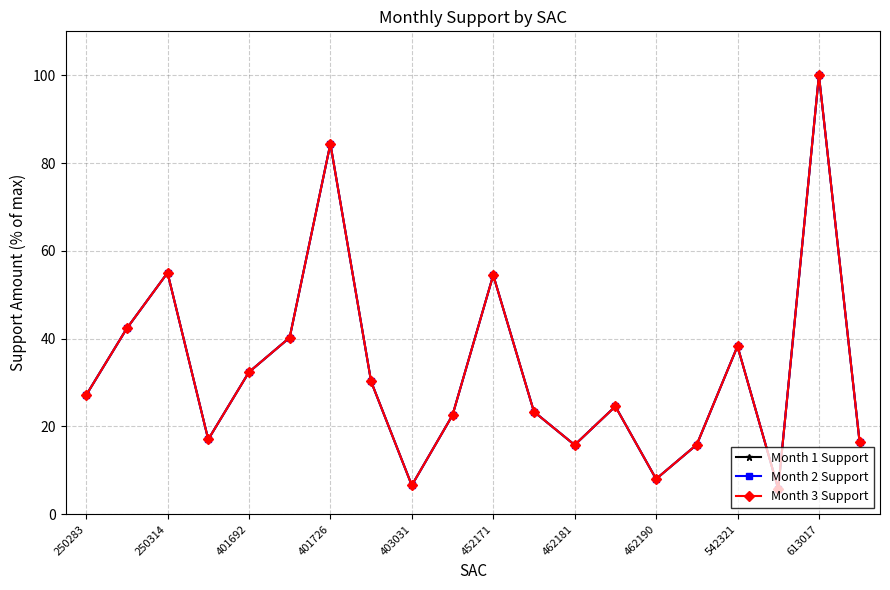

Is this an area chart (filled region under the line)?

No